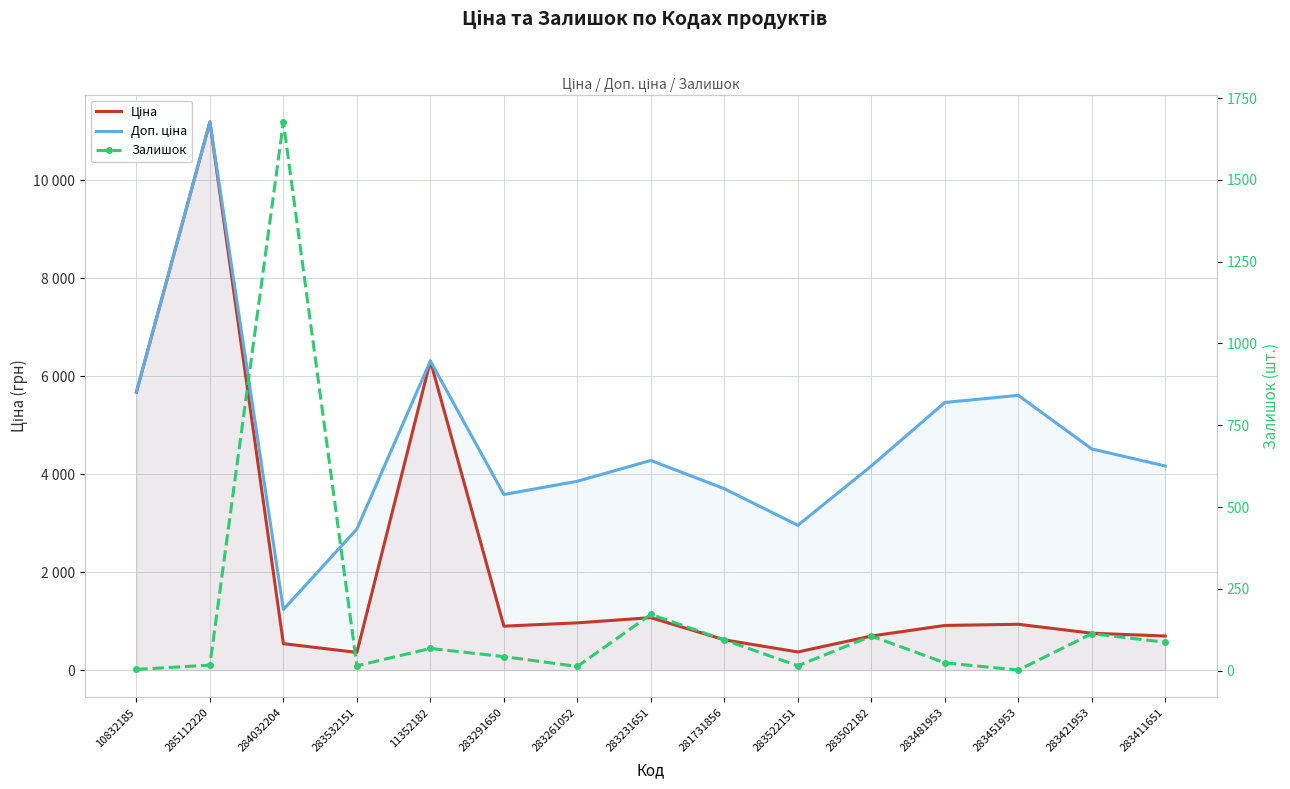

The value of Ціна at 283502182 is 694.3. True or false?

True